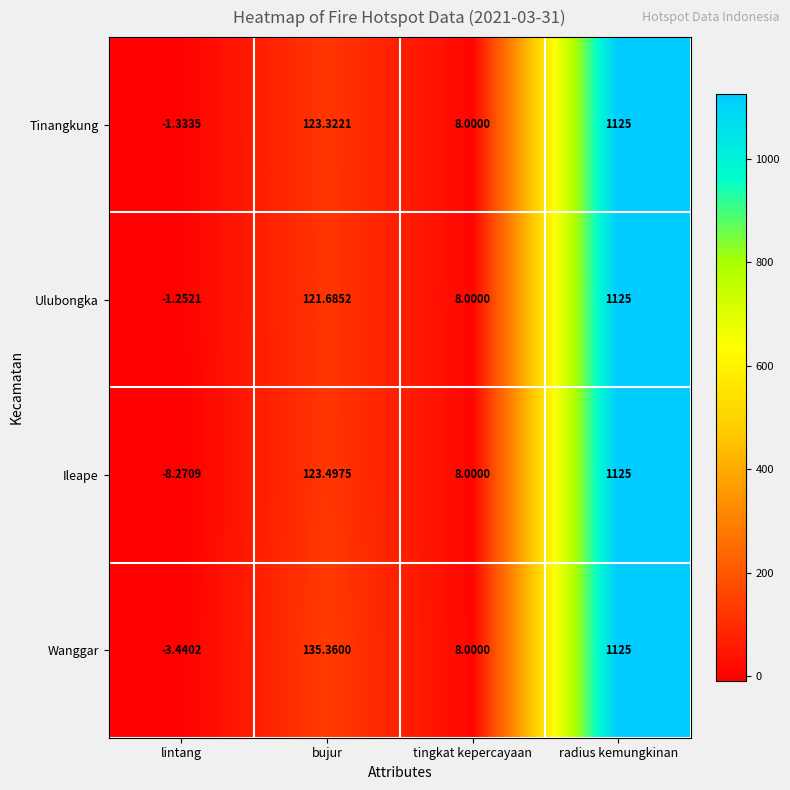

What is the difference between the highest and lowest values at lintang?

7.0